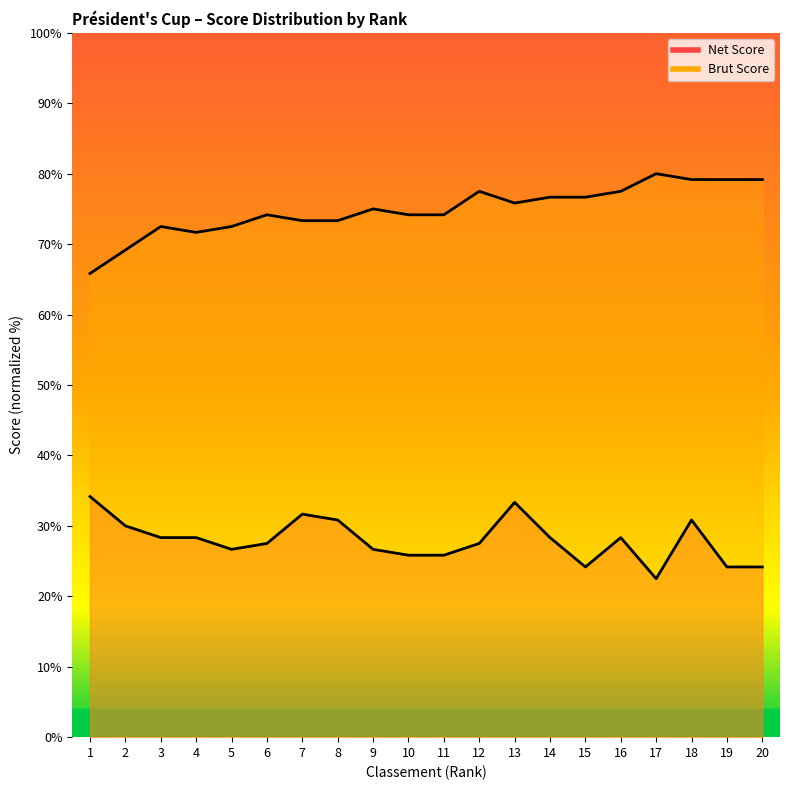

The value of Brut Score at 6 is 74.2. True or false?

True